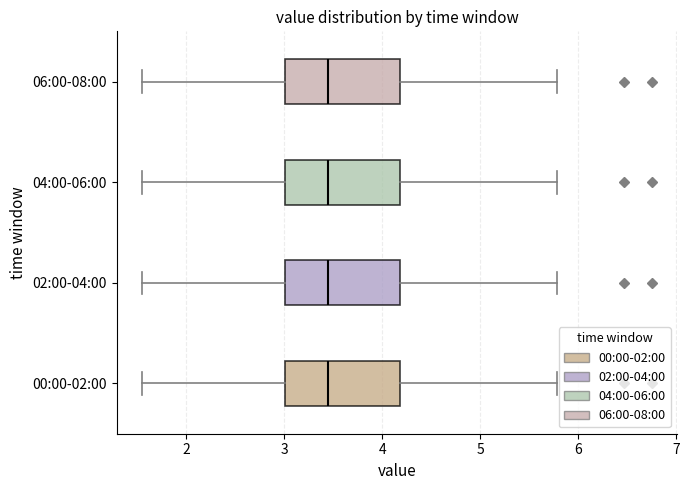

Reading bottom to top, read every box against the x-axis: the position of its median line, the range the box covers, and the ends of its whiskers. The values are not printed on the chart, so give them approximately, as read against the axis.

00:00-02:00: median 3.5, box 3.0 to 4.2, whiskers 1.6 to 5.8
02:00-04:00: median 3.5, box 3.0 to 4.2, whiskers 1.6 to 5.8
04:00-06:00: median 3.5, box 3.0 to 4.2, whiskers 1.6 to 5.8
06:00-08:00: median 3.5, box 3.0 to 4.2, whiskers 1.6 to 5.8